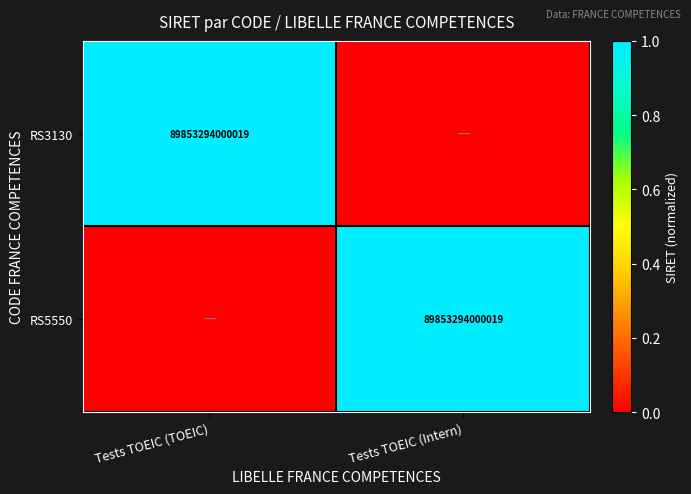

Which label corresponds to the largest value in the chart?

Tests TOEIC (TOEIC)